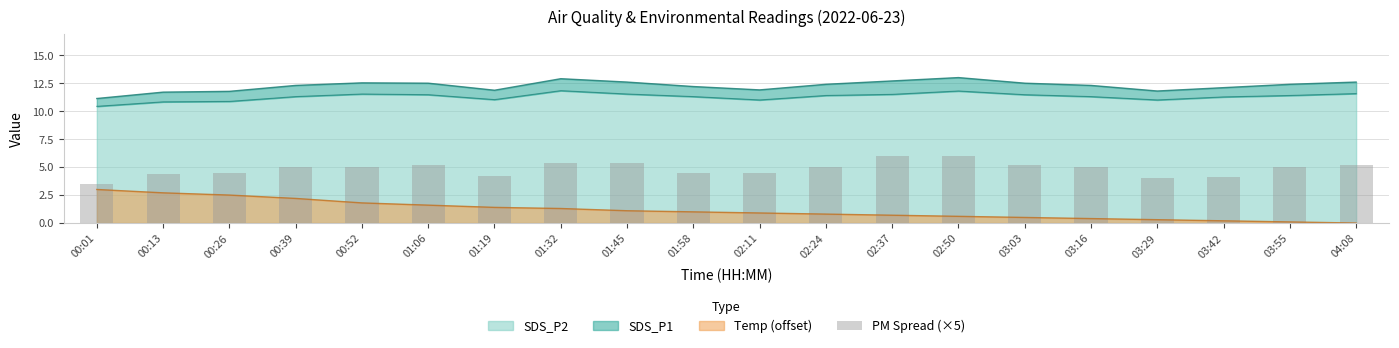

What is the label of the 19th bar from the left?

03:55